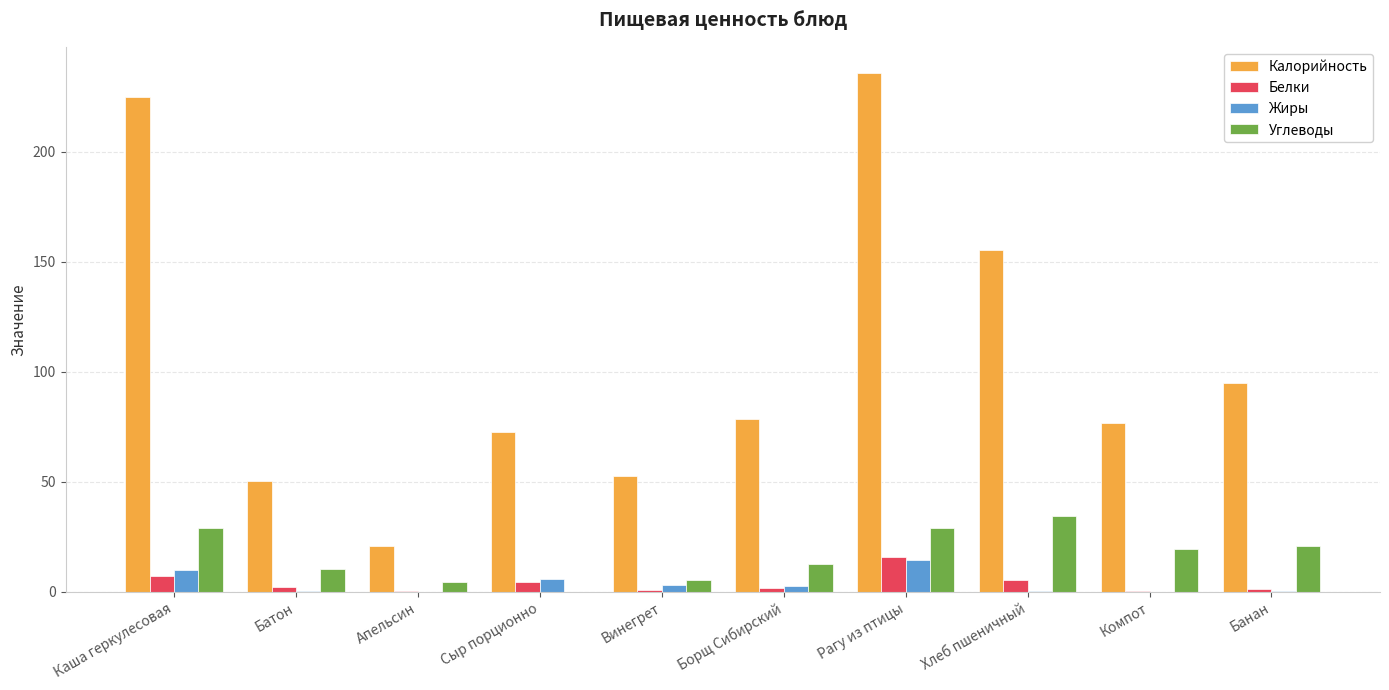

Where does the Калорийность series first go above 78?

Каша геркулесовая